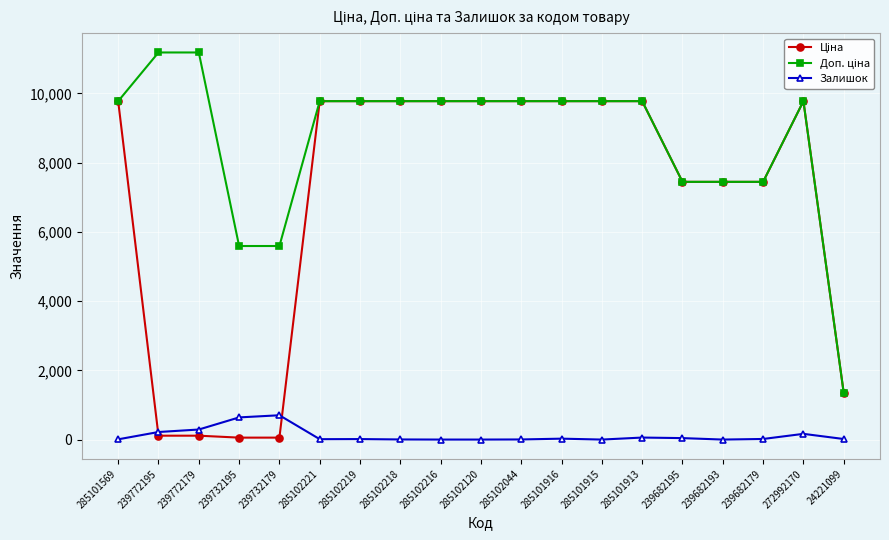

What is the greatest value displayed?

11182.0